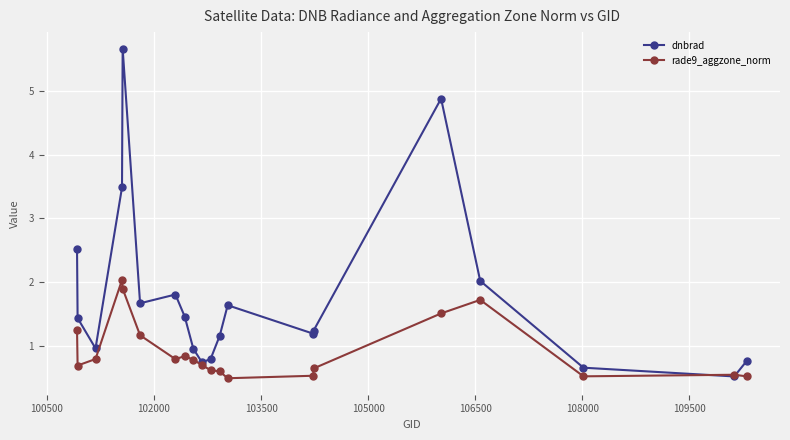

What is the value of the dnbrad point at the 8th from the left?

1.5